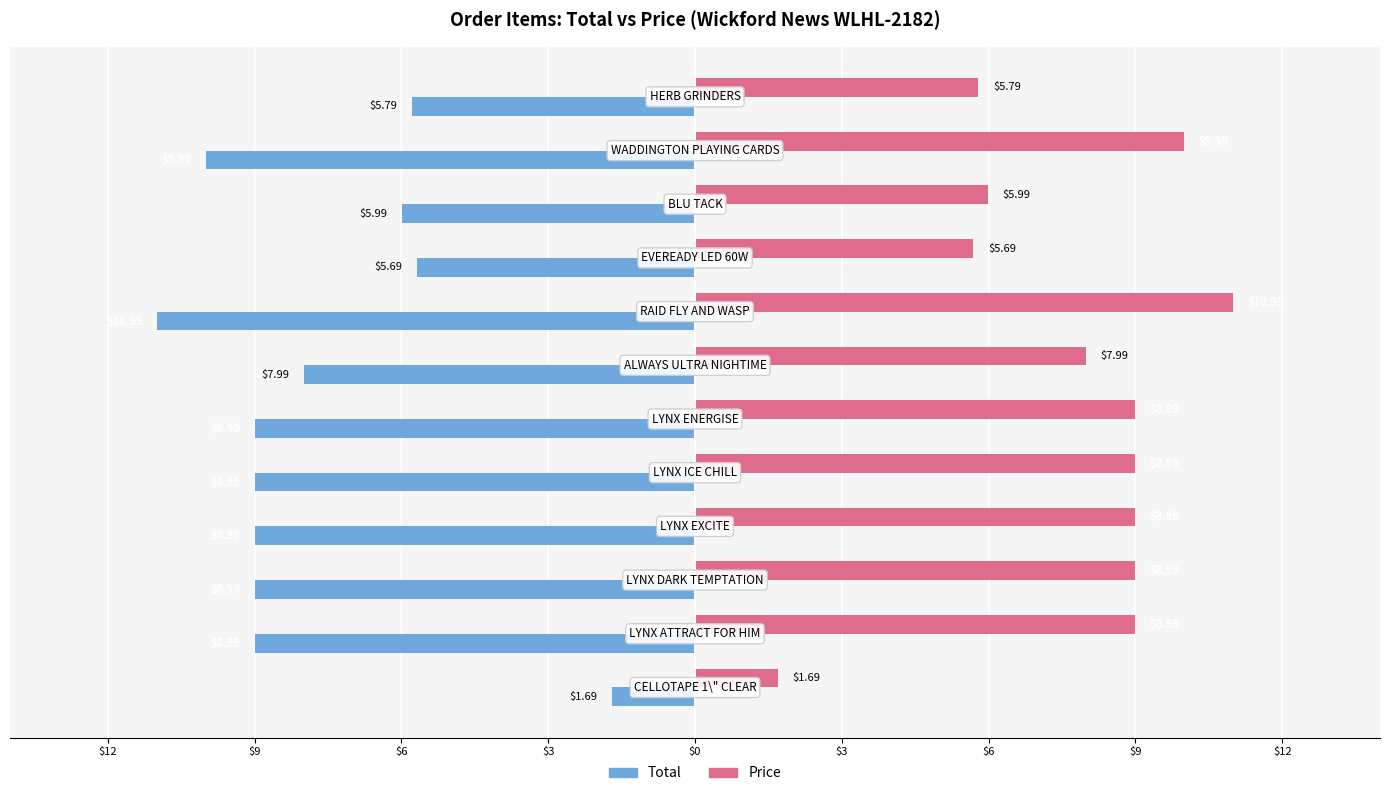

What is the minimum value for Price?

1.7